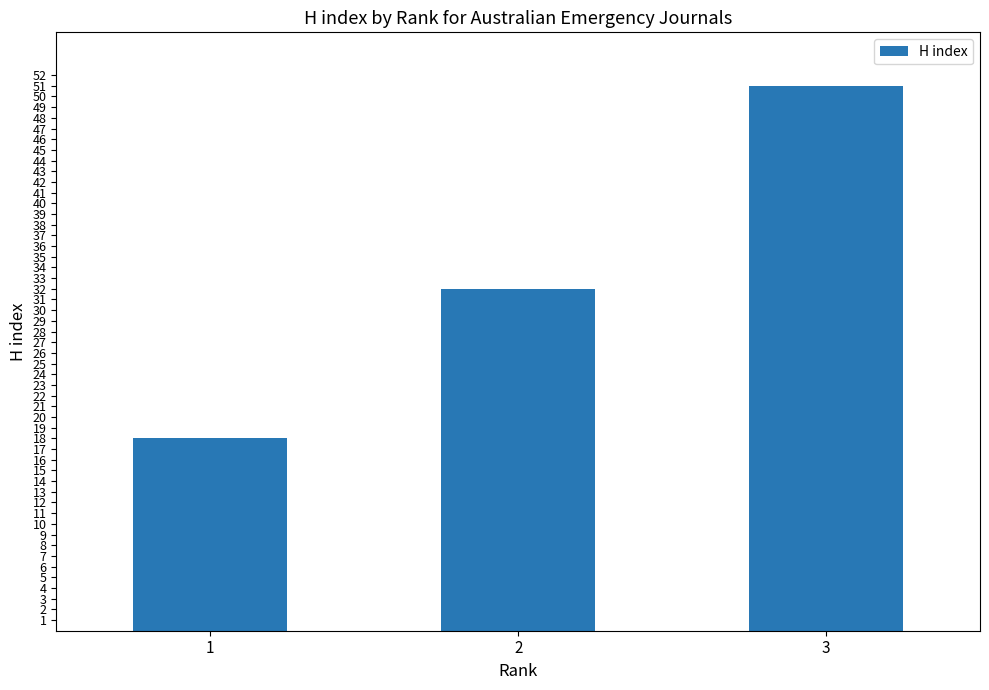

Read the value at 1, to the nearest 5.

20